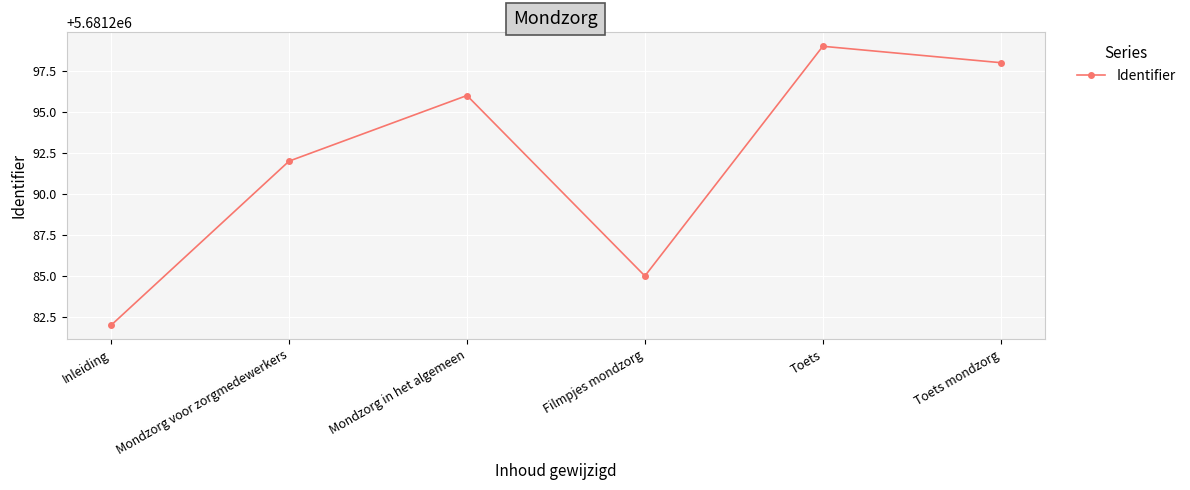

Reading left to right, list all the values displayed in this chart.

Inleiding=5681282	Mondzorg voor zorgmedewerkers=5681292	Mondzorg in het algemeen=5681296	Filmpjes mondzorg=5681285	Toets=5681299	Toets mondzorg=5681298